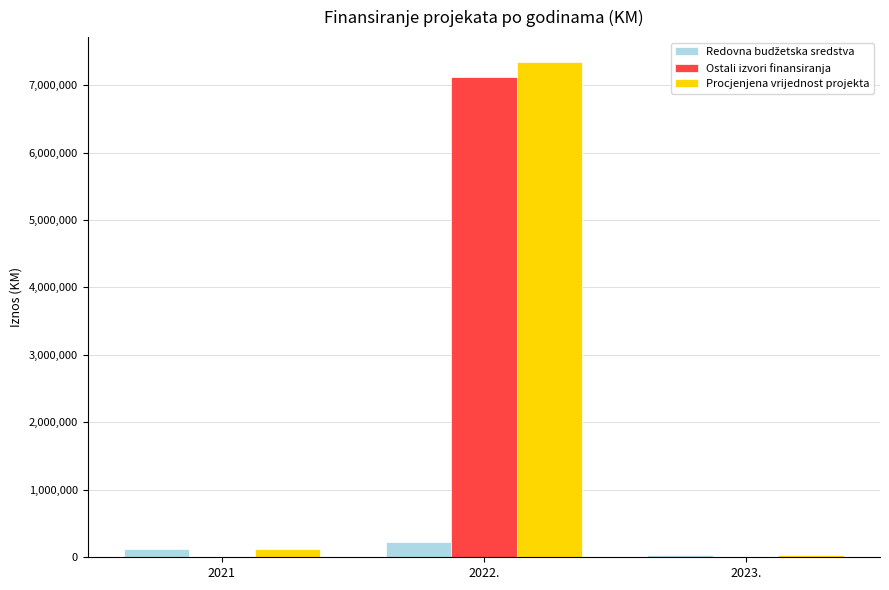

What is the difference between the Ostali izvori finansiranja values at 2023. and 2022.?

7116377